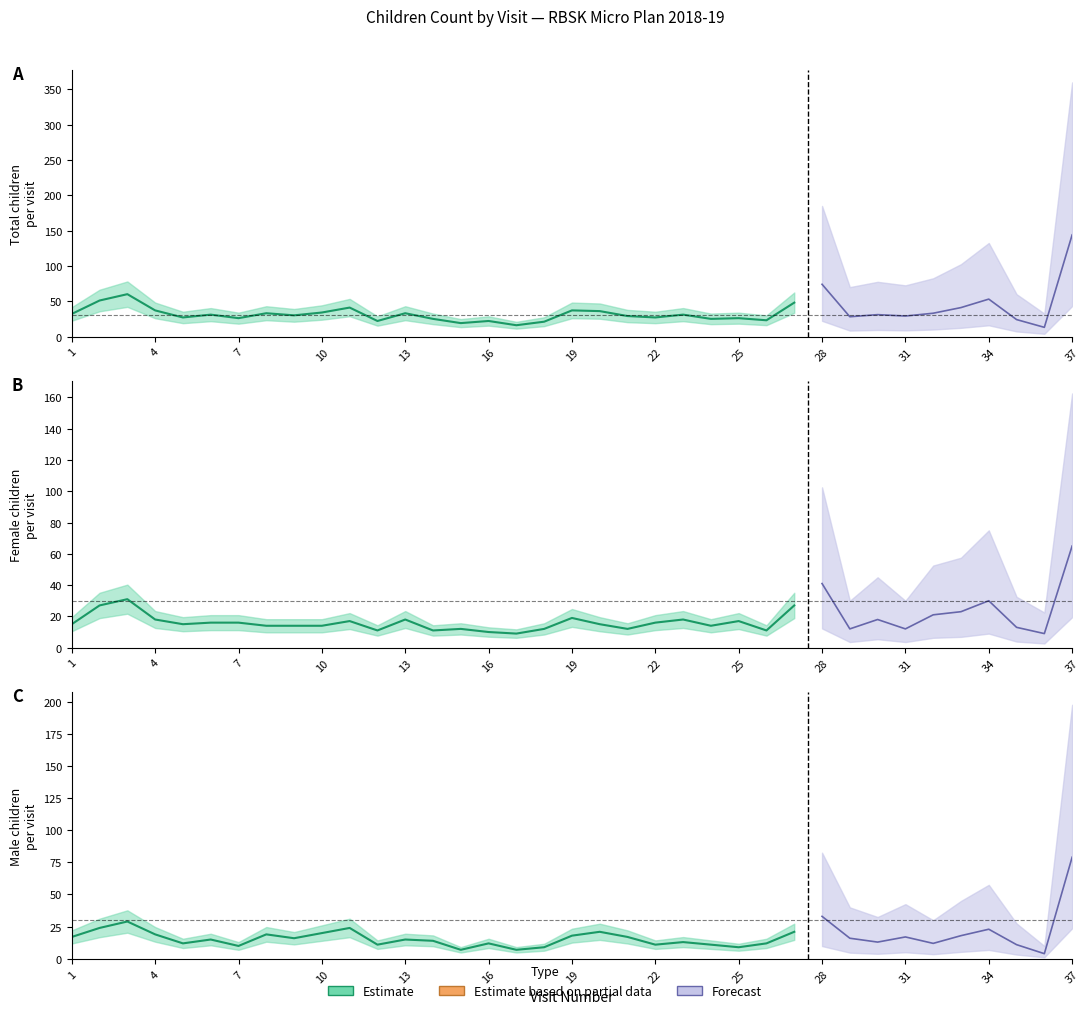

Rank the categories by Total value from lowest to highest.

36, 17, 15, 18, 12, 16, 26, 35, 14, 24, 7, 25, 5, 22, 29, 21, 31, 9, 6, 23, 30, 1, 8, 13, 32, 10, 20, 4, 19, 11, 33, 27, 2, 34, 3, 28, 37